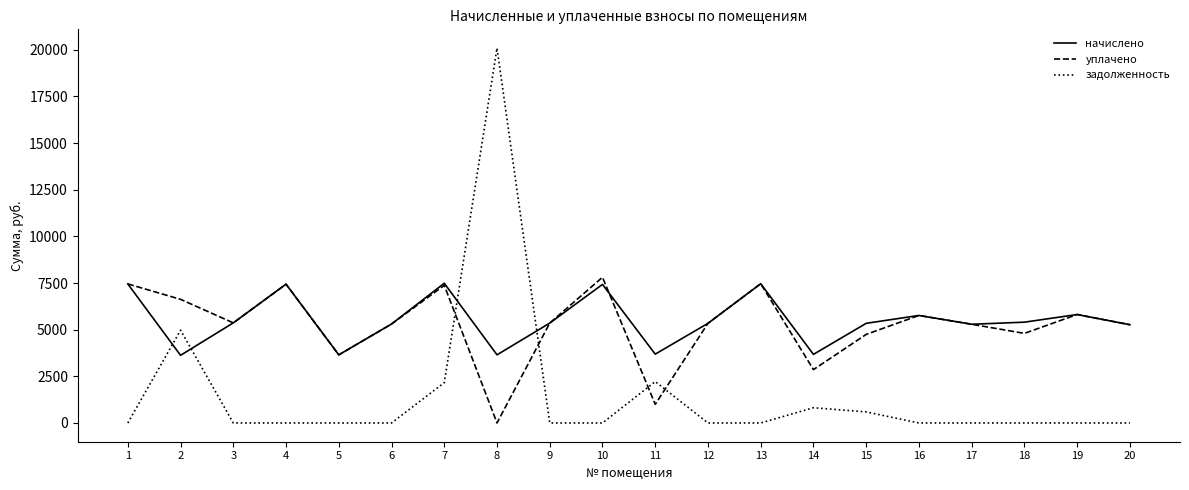

What are all the series names shown in the legend?

начислено, уплачено, задолженность